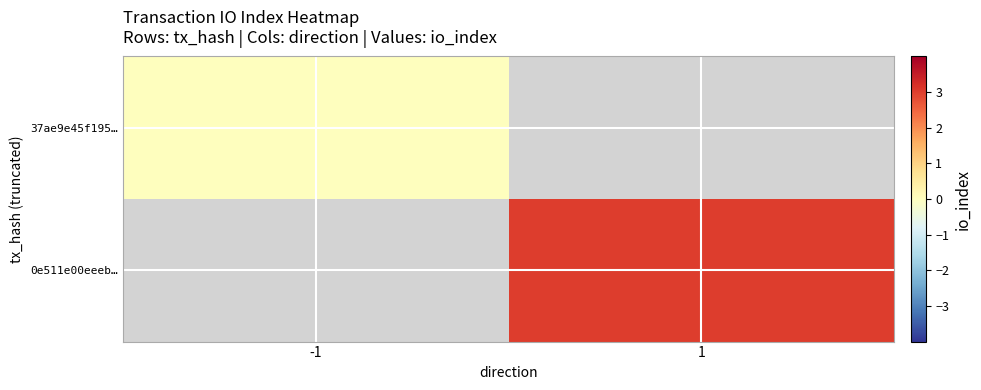

What is the maximum value shown in the chart?

3.0